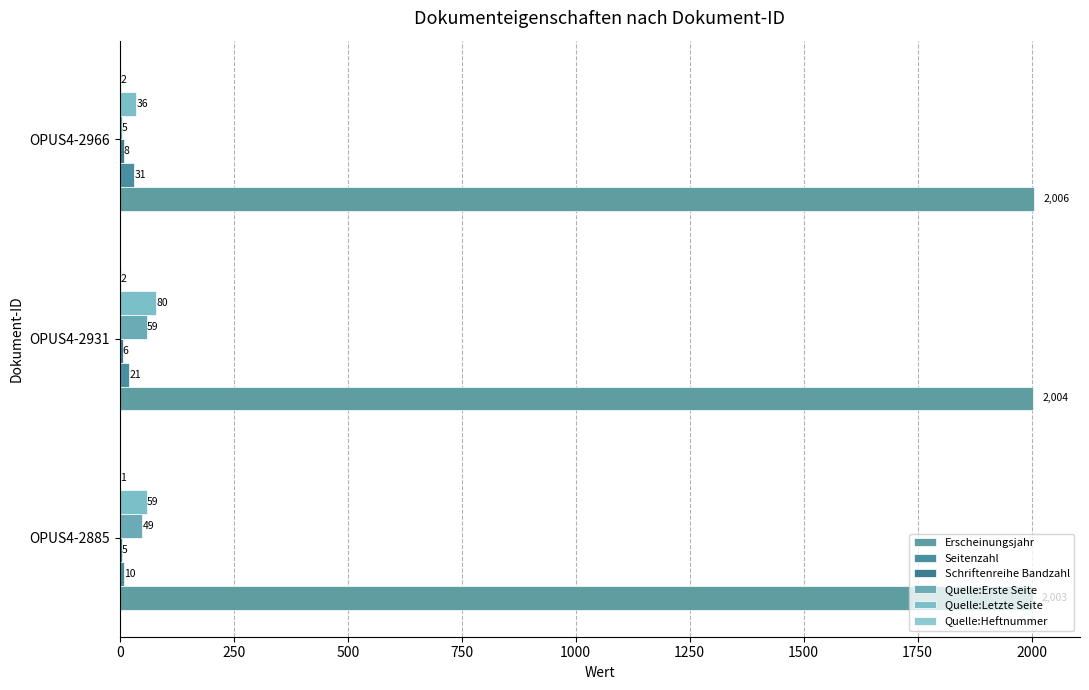

How many series are shown in this chart?

6